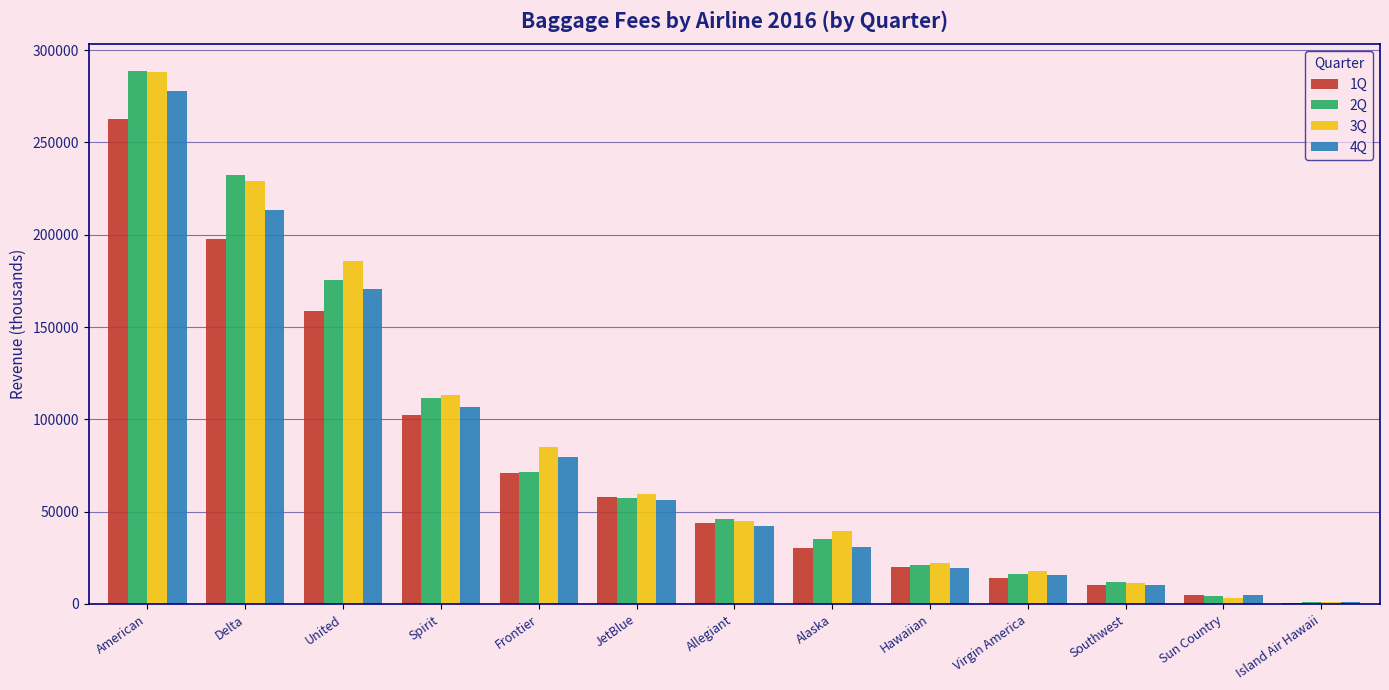

How many data points does each series have?

13